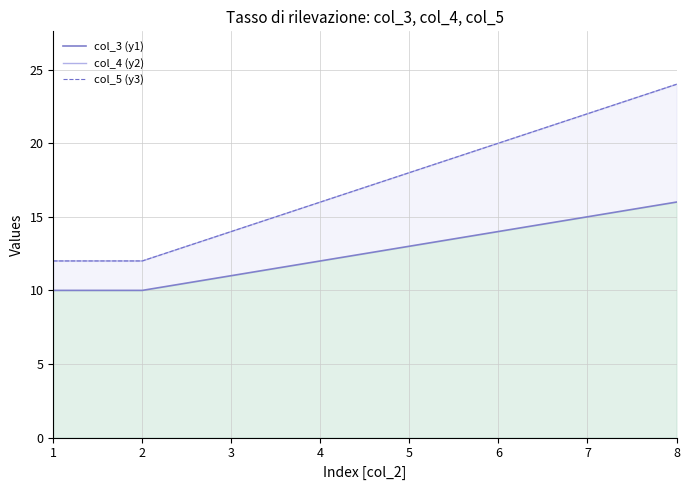

True or false: col_3 (y1) has more than 1 interior local peaks.

False